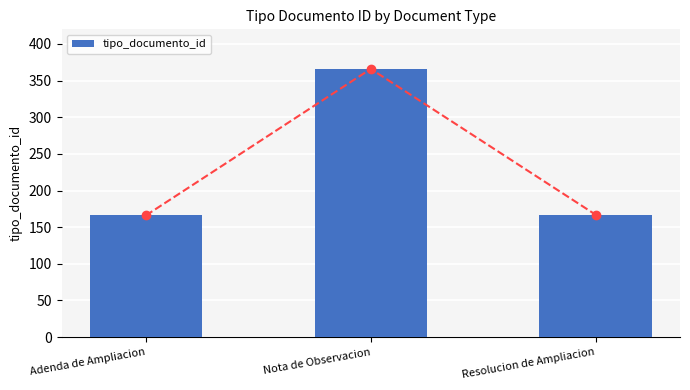

Reading right to left, list all the values displayed in this chart.

167	366	166